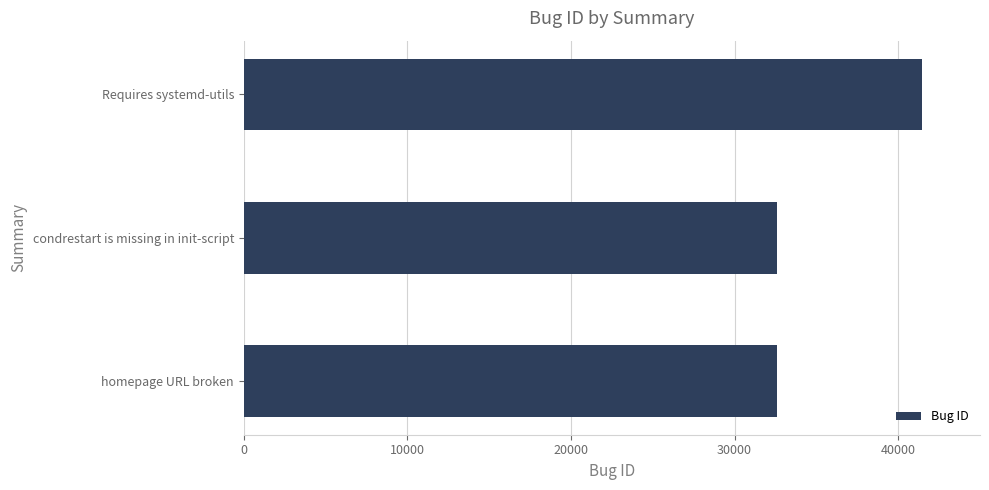

Which category has the highest value across all series?

Requires systemd-utils